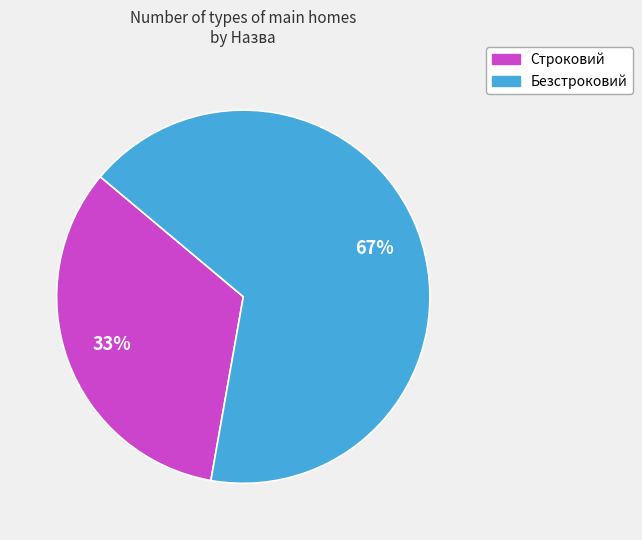

How many segments does this pie chart have?

2